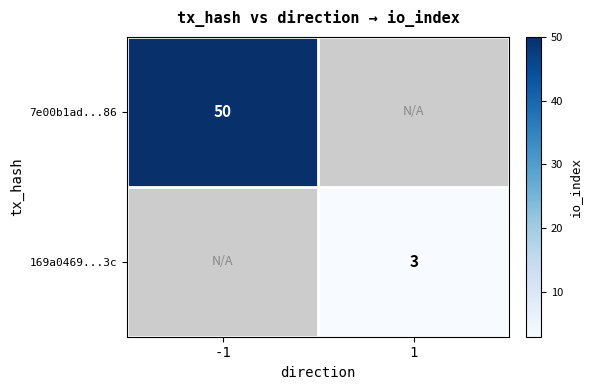

The value of 169a0469...3c at 1 is 3. True or false?

True